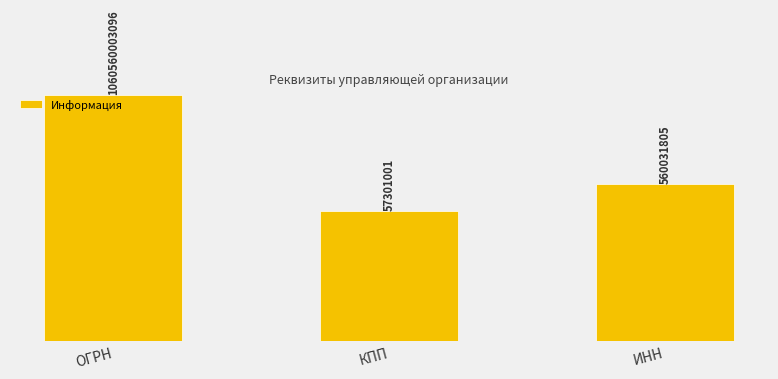

What is the change in value from ОГРН to ИНН?

-1059999971291